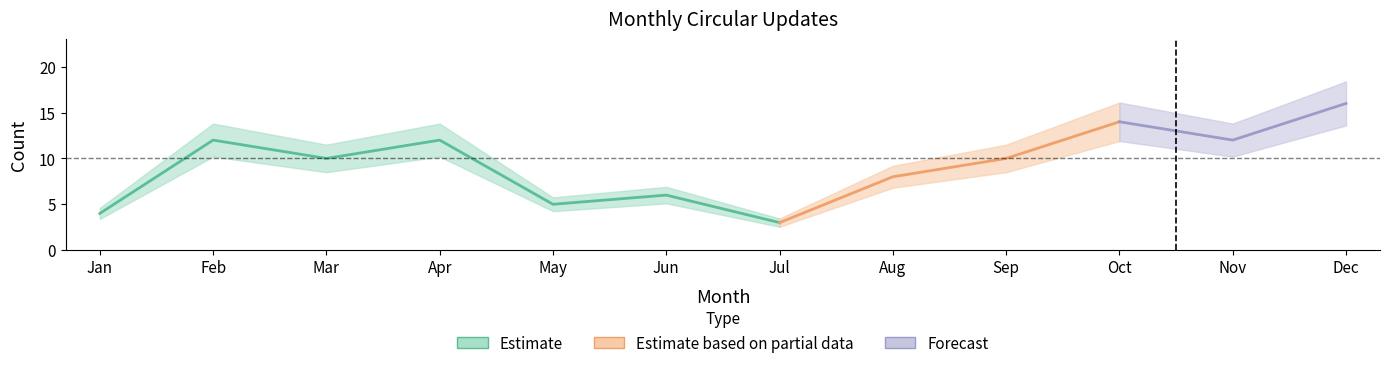

At which category is the sum across all series the highest?

Dec